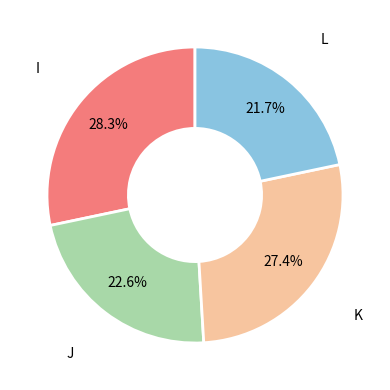

To the nearest percent, what is the difference between the L and J slice percentages?

1%